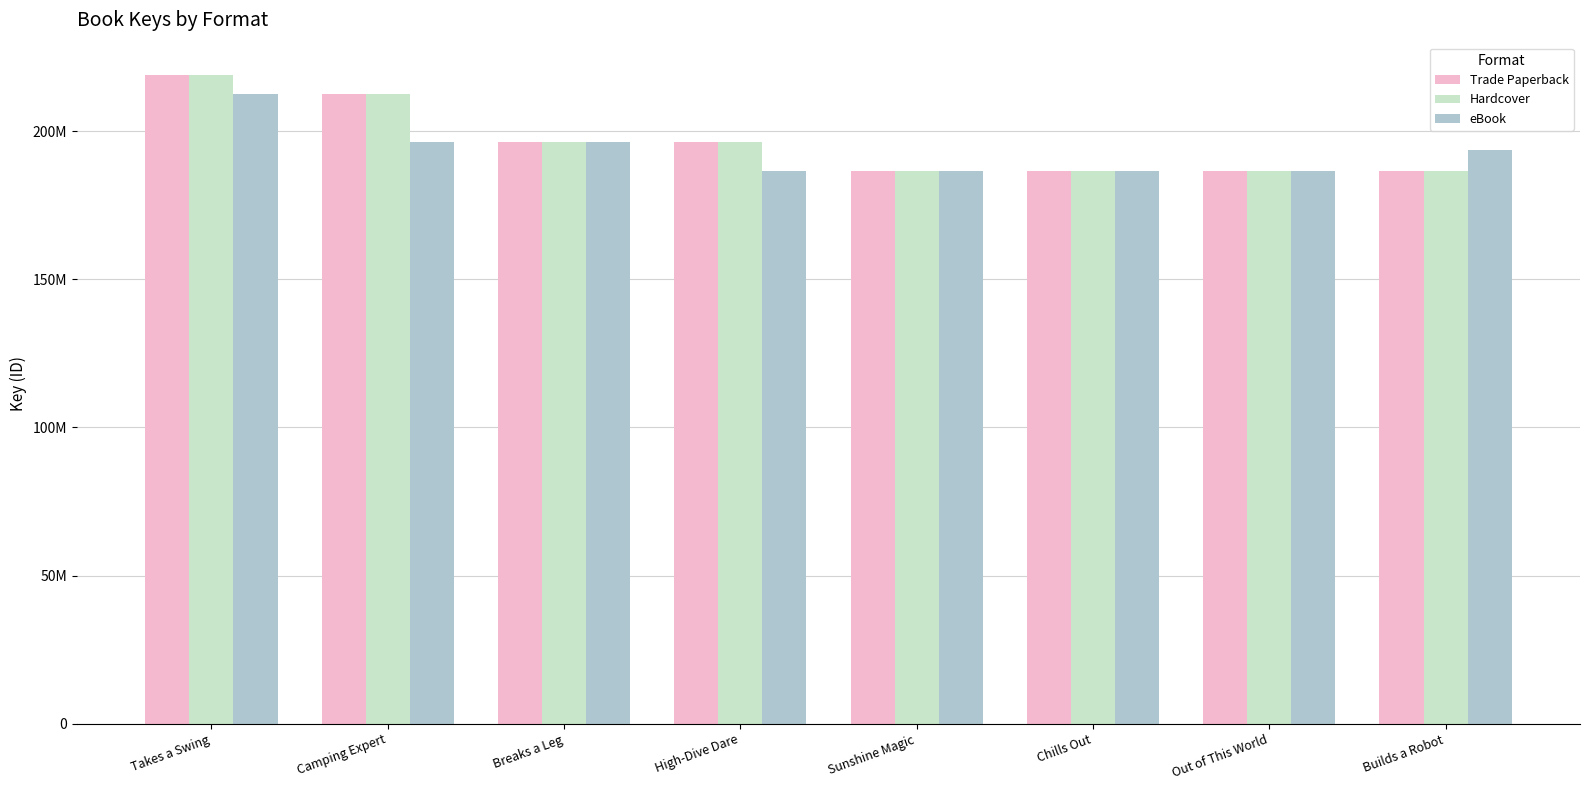

What are all the series names shown in the legend?

Trade Paperback, Hardcover, eBook